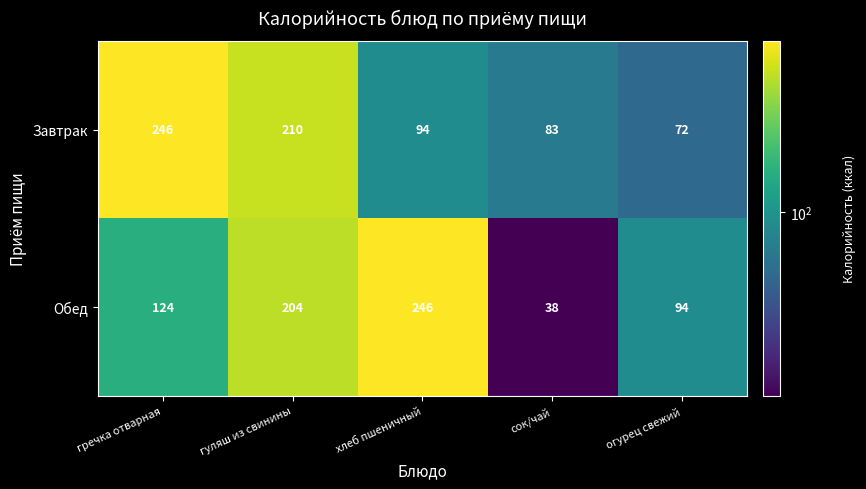

What is the spread (max minus min) of values at гуляш из свинины?

6